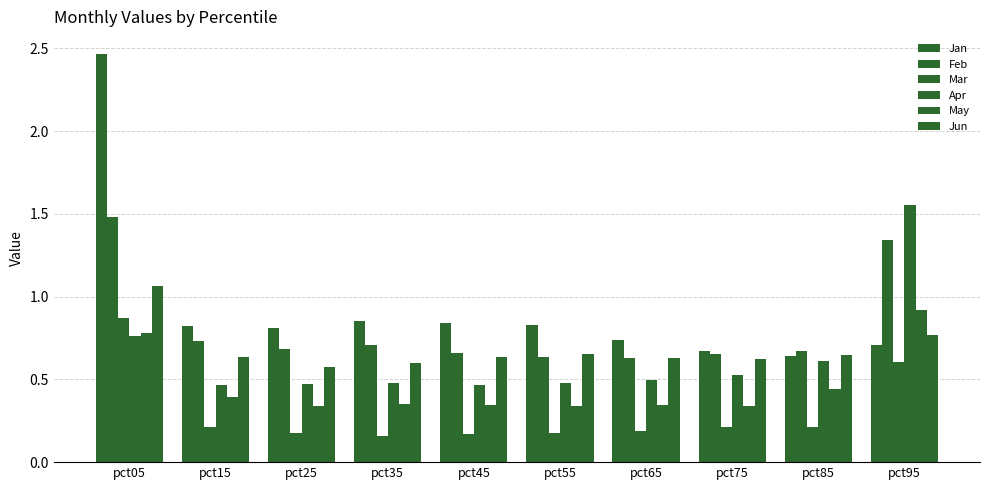

What is the average value of the Jun series?

0.7